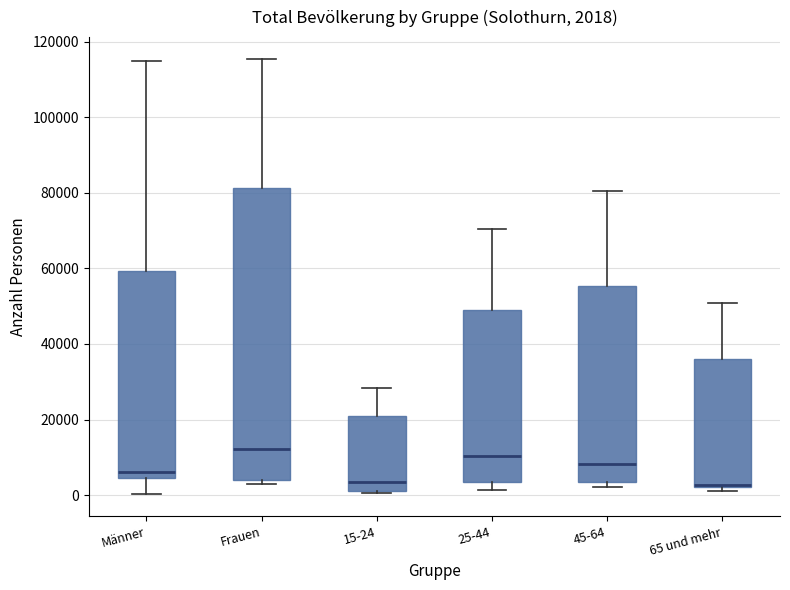

Which box is the tallest, from its lower edge to its upper edge?

Frauen